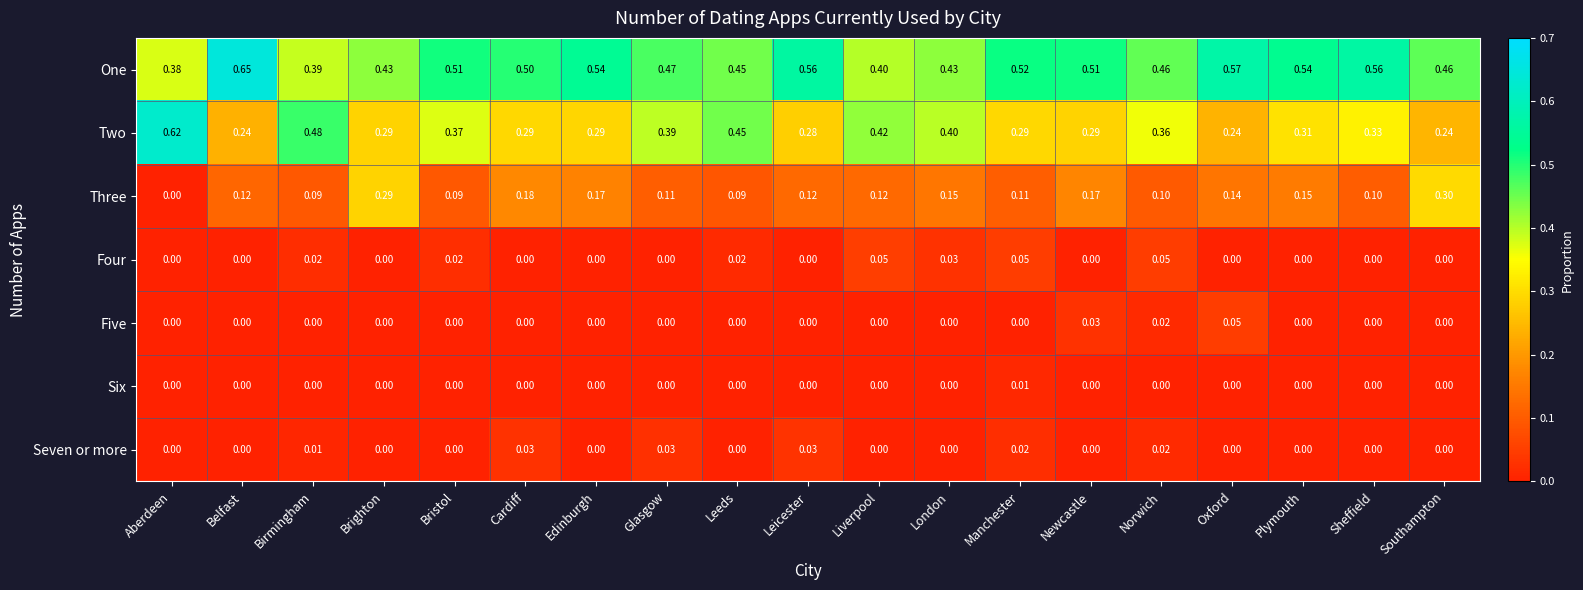

Which category has the highest value in the Five series?

Oxford